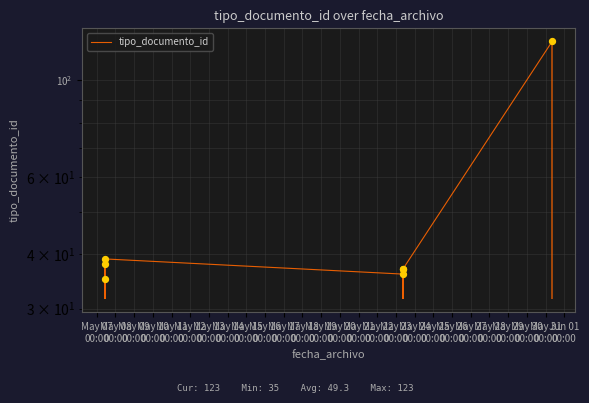

What is the ratio of the value at May 10
00:00 to the value at May 08
00:00?

0.9